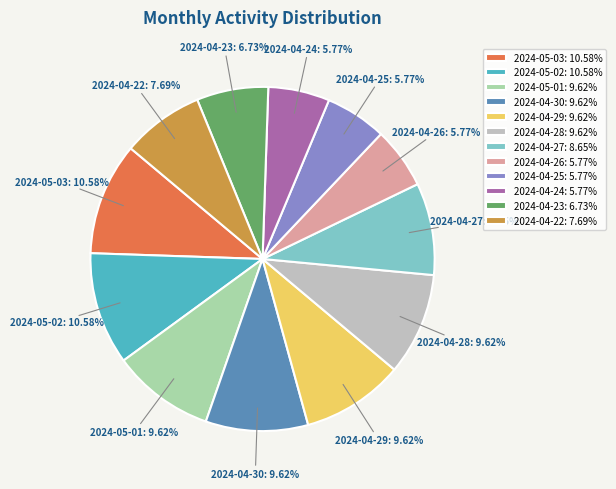

How many segments does this pie chart have?

12